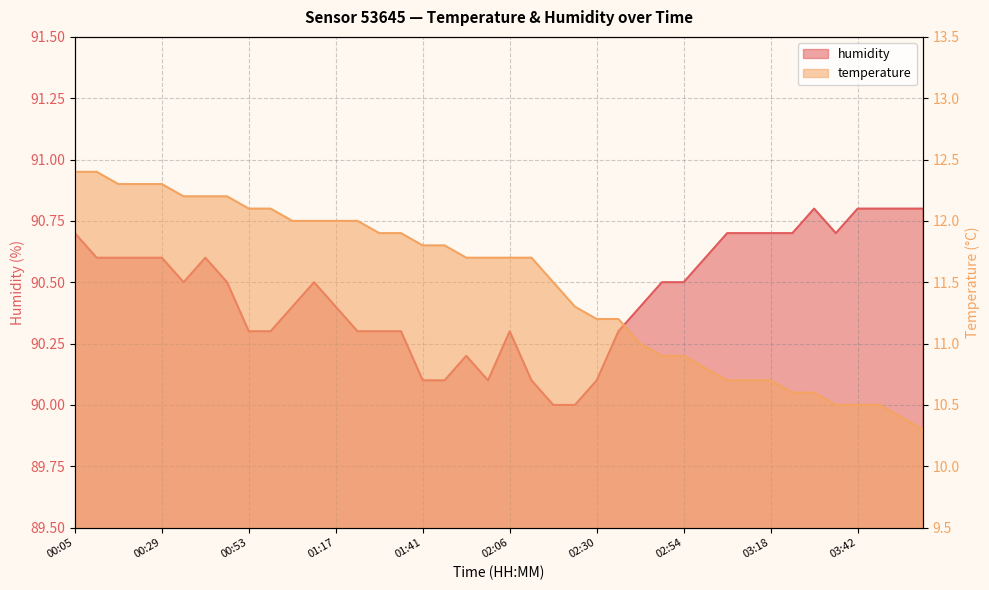

What is the label of the 15th point from the right?

02:36